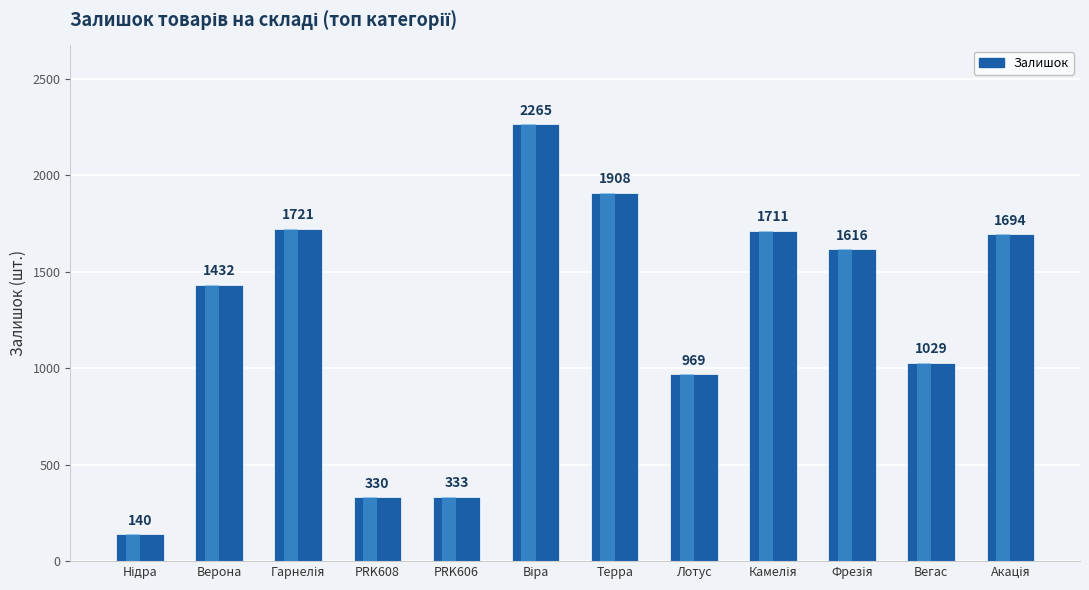

List the labels in order of value, largest first.

Віра, Терра, Гарнелія, Камелія, Акація, Фрезія, Верона, Вегас, Лотус, PRK606, PRK608, Нідра